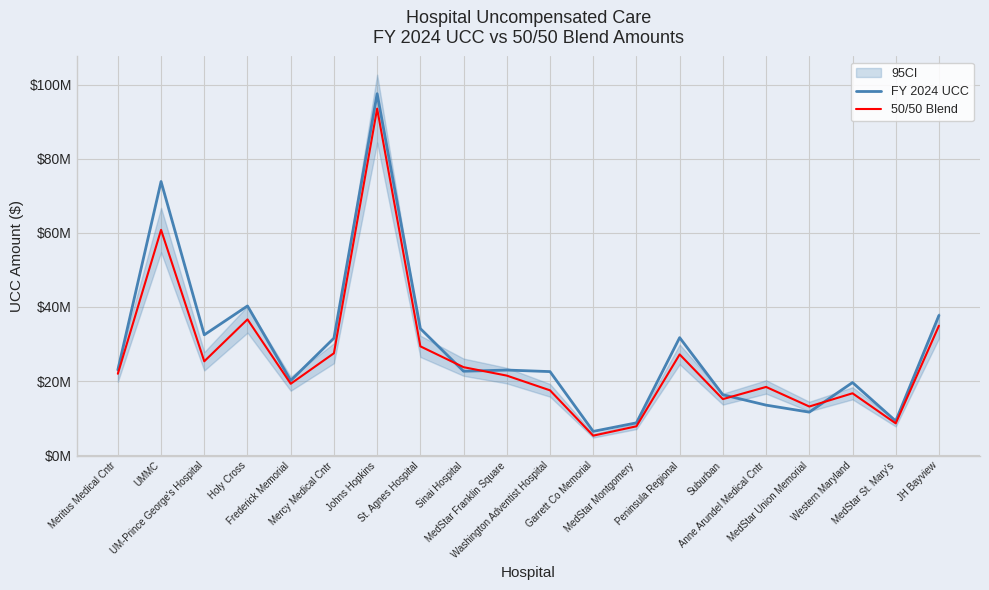

At which category does 50/50 Blend reach its first local peak?

UMMC